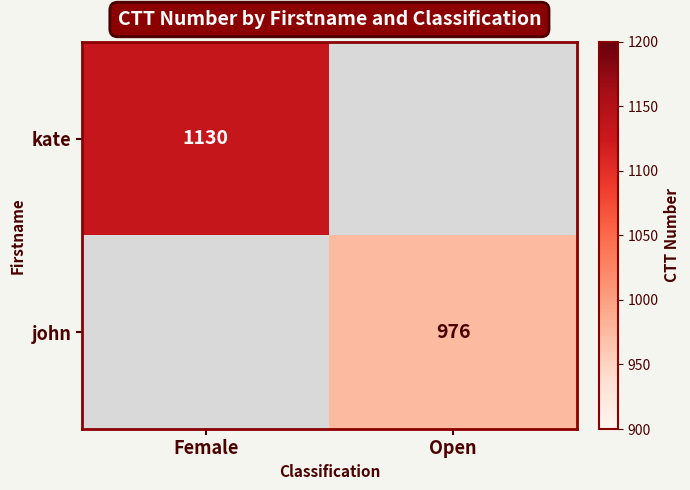

Is the value of john at Open greater than the value of kate at Female?

No